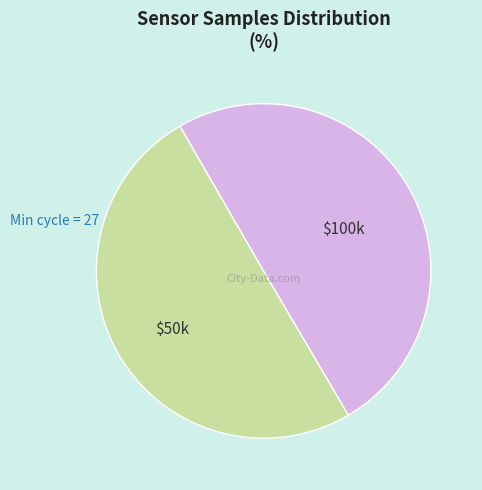

The $50k slice represents 64% of the pie. True or false?

False